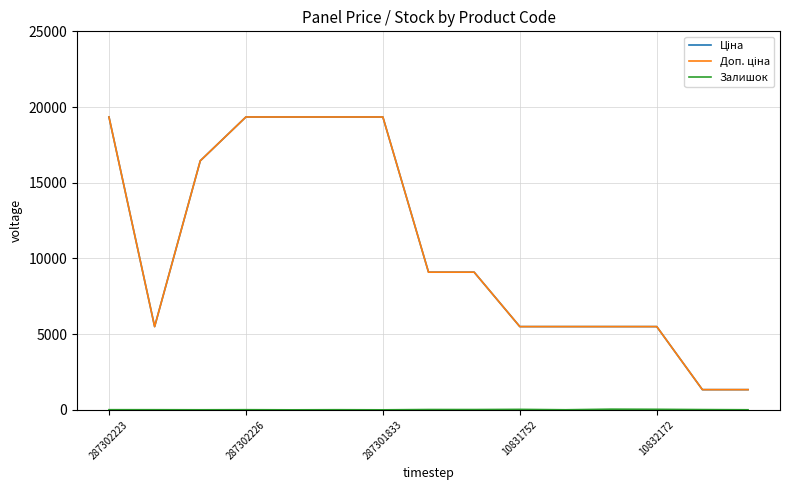

What is the highest value of the Ціна series?

19343.1